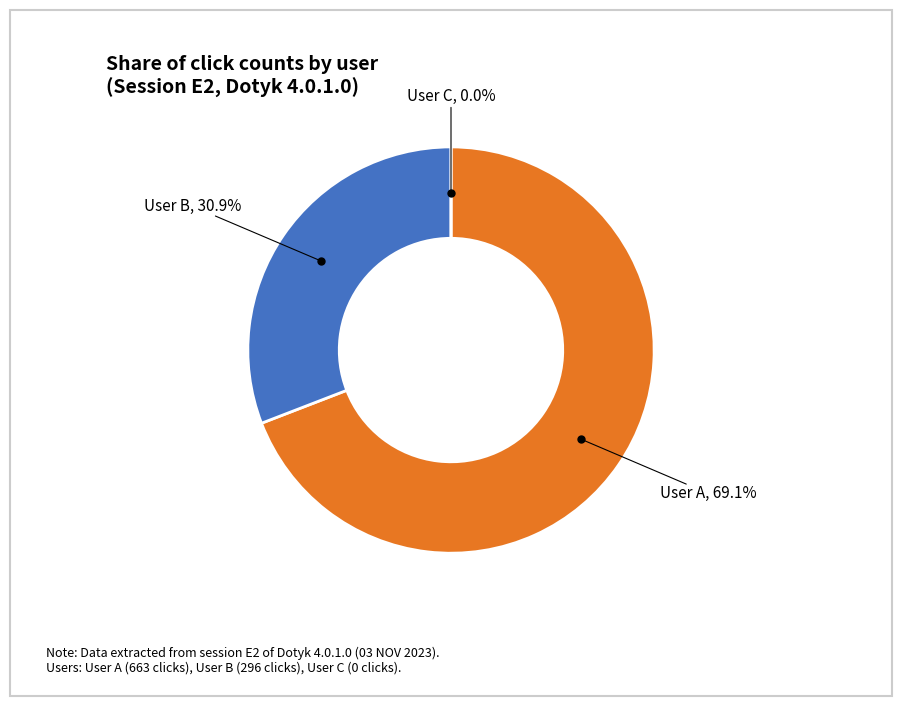

The User A slice represents 69% of the pie. True or false?

True